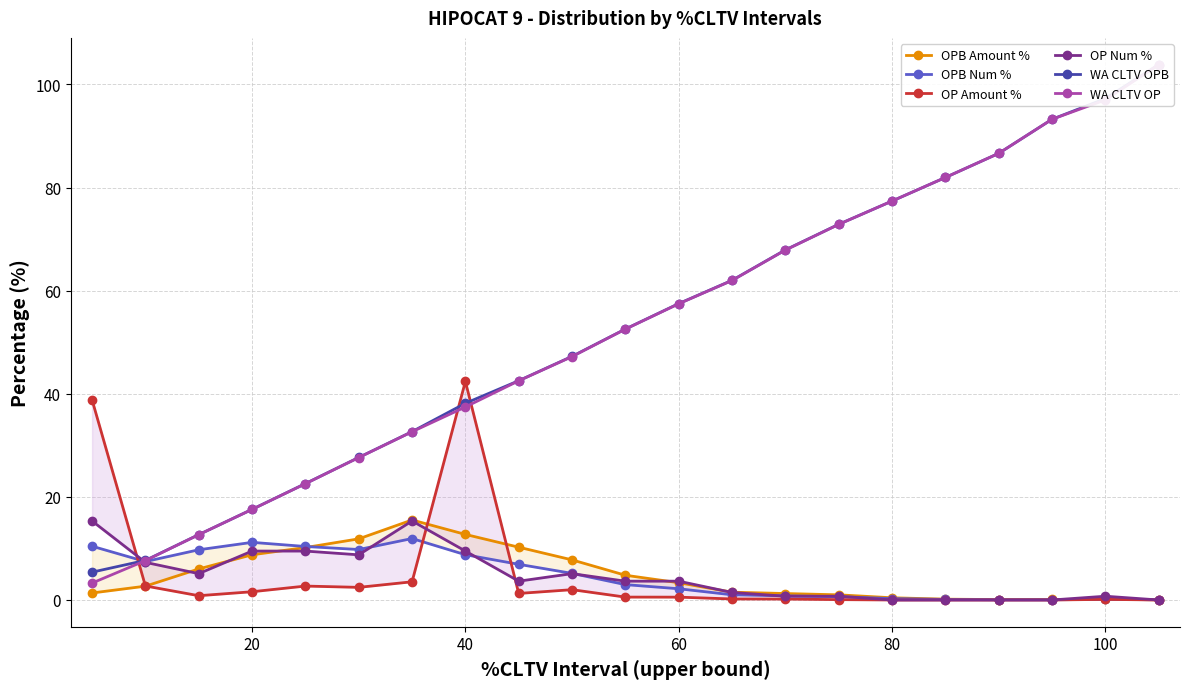

True or false: WA CLTV OPB and OPB Amount % cross at least once.

False